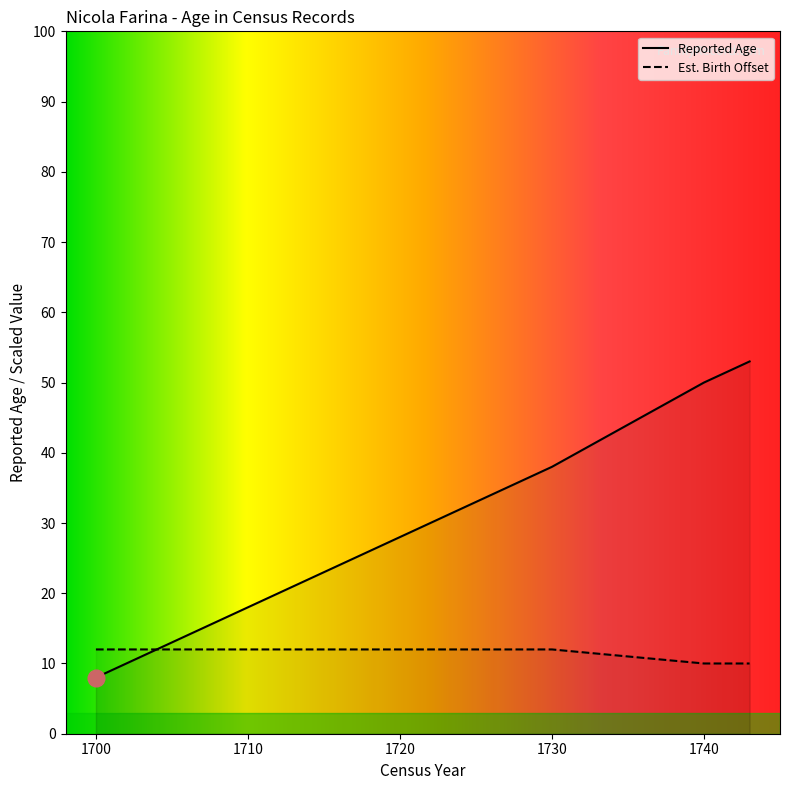

What are all the series names shown in the legend?

Reported Age, Est. Birth Offset